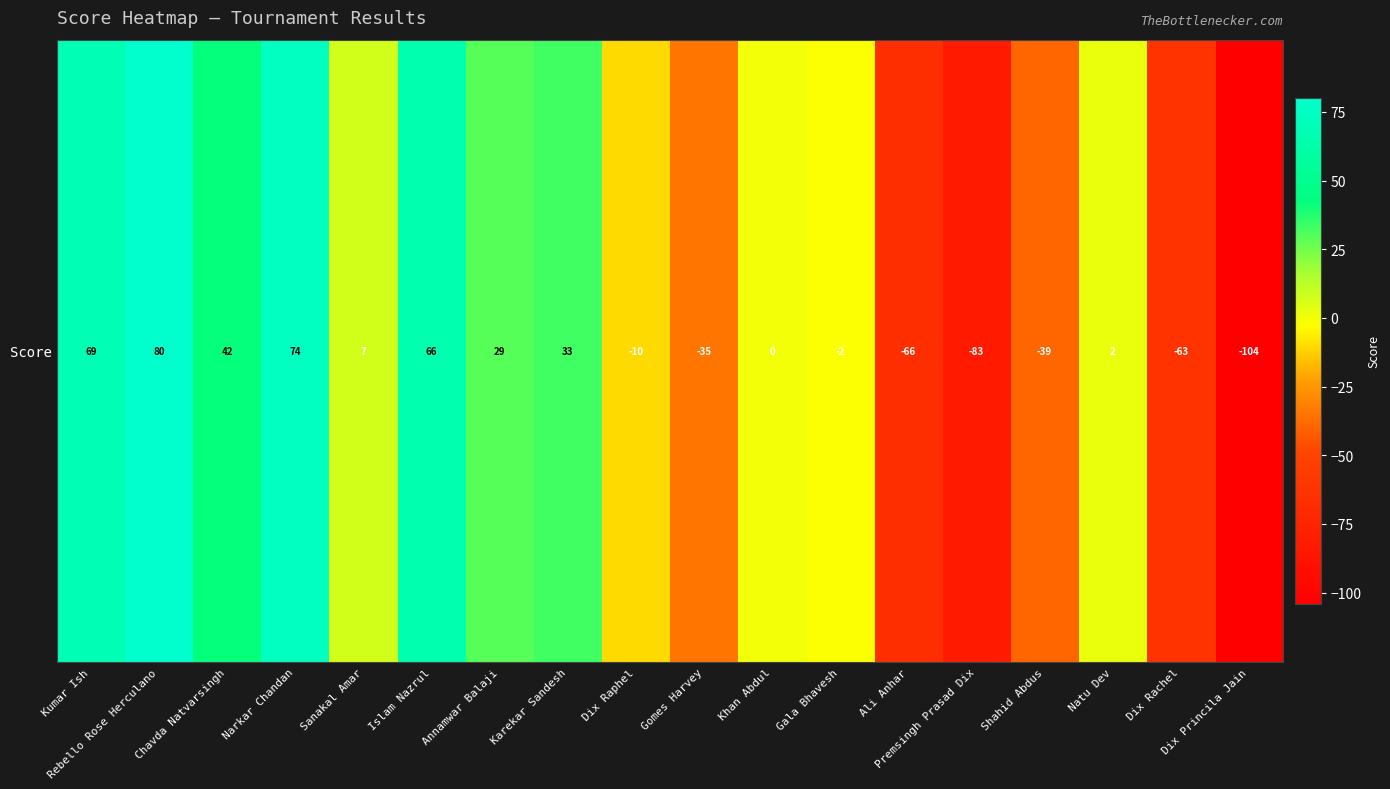

Rank the categories by value from lowest to highest.

Dix Princila Jain, Premsingh Prasad Dix, Ali Anhar, Dix Rachel, Shahid Abdus, Gomes Harvey, Dix Raphel, Gala Bhavesh, Khan Abdul, Natu Dev, Sanakal Amar, Annamwar Balaji, Karekar Sandesh, Chavda Natvarsingh, Islam Nazrul, Kumar Ish, Narkar Chandan, Rebello Rose Herculano